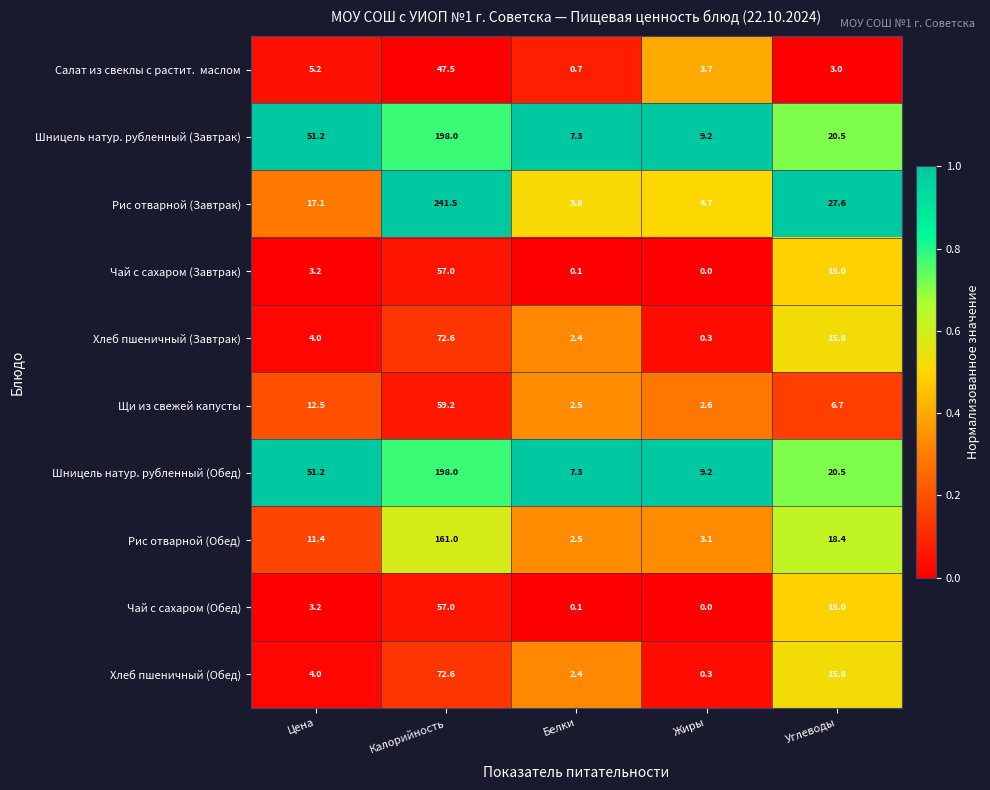

How many categories are shown in the chart?

5